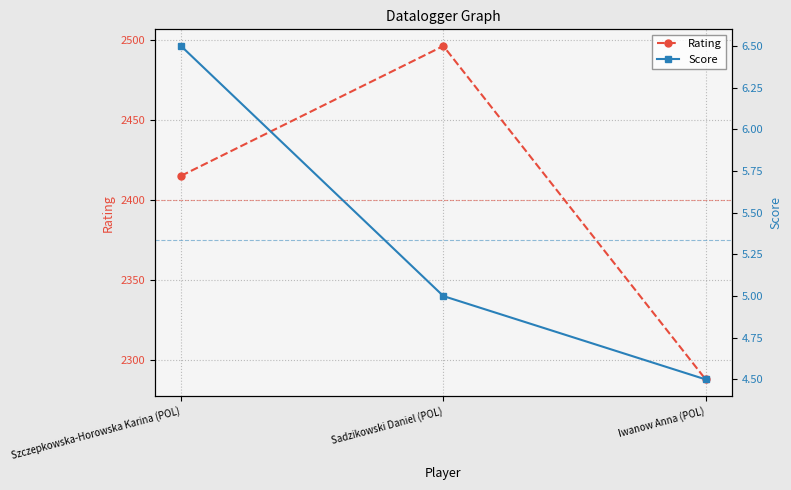

What value does the Rating series have at Szczepkowska-Horowska Karina (POL)?

2415